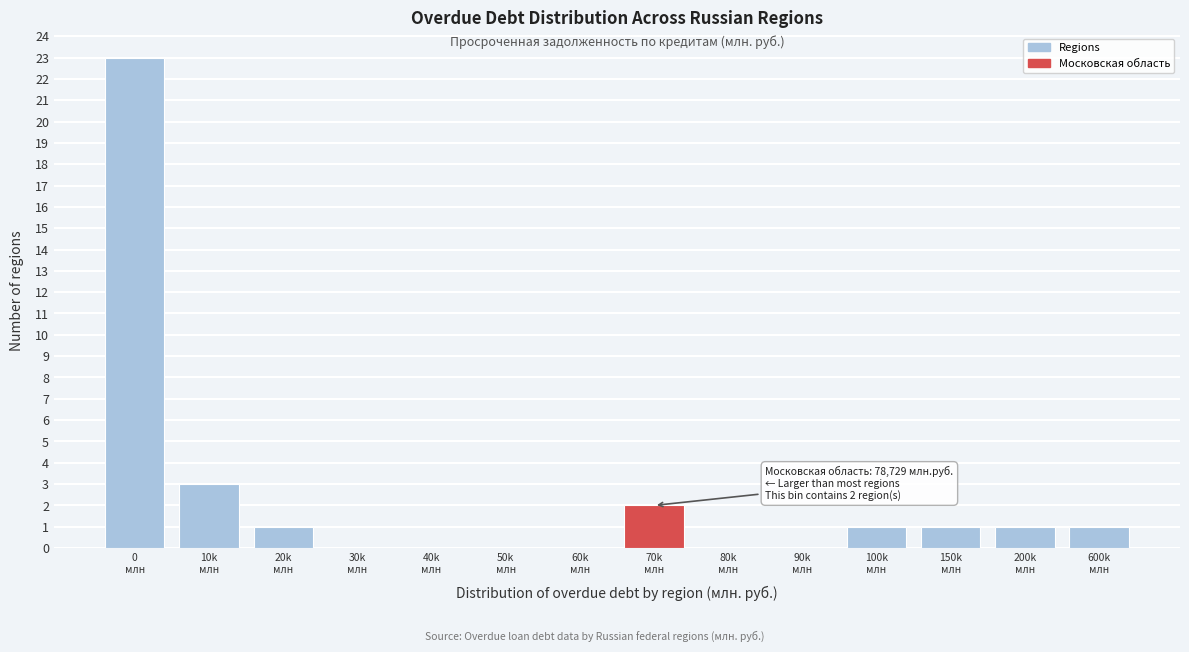

What is the maximum value shown in the chart?

23